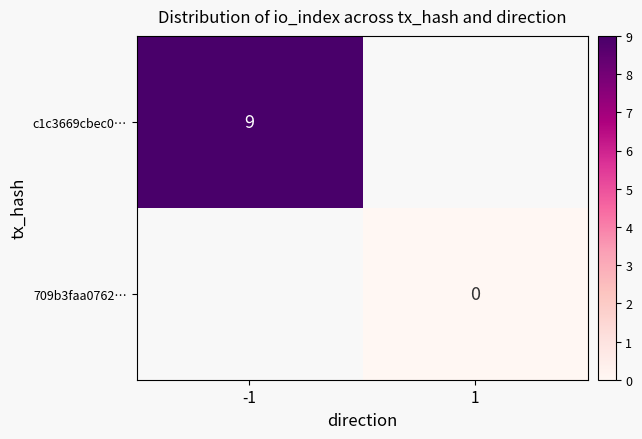

True or false: c1c3669cbec0… has a value of 13 at -1.

False